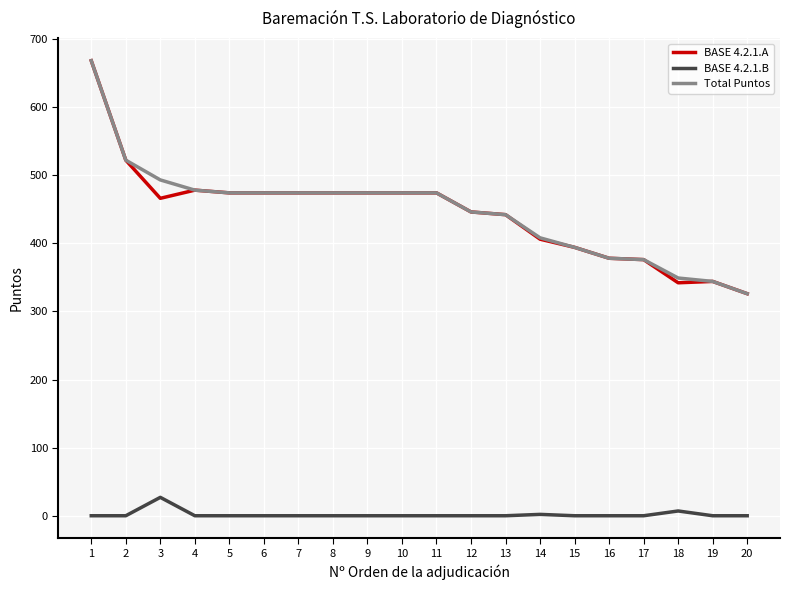

At which label does BASE 4.2.1.A first exceed 474?

1